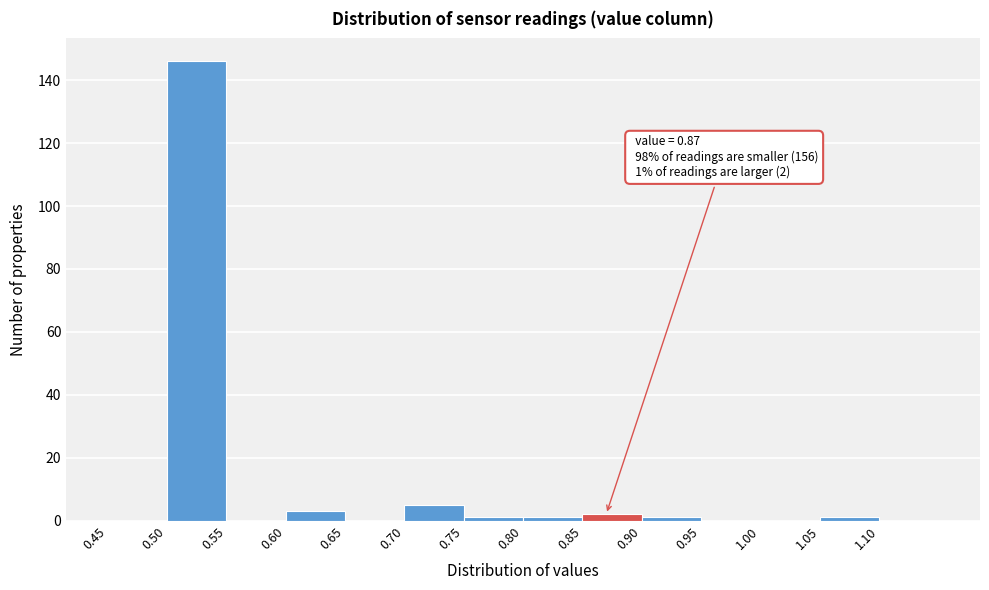

Over which range of the x-axis is the bar tallest?

0.50 to 0.55